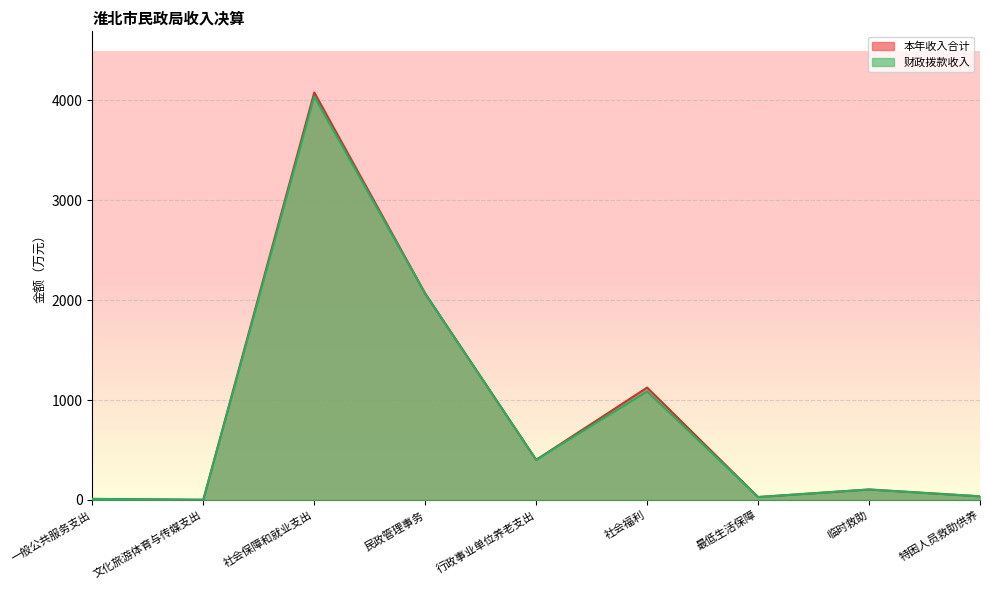

True or false: 本年收入合计 and 财政拨款收入 intersect in this chart.

False